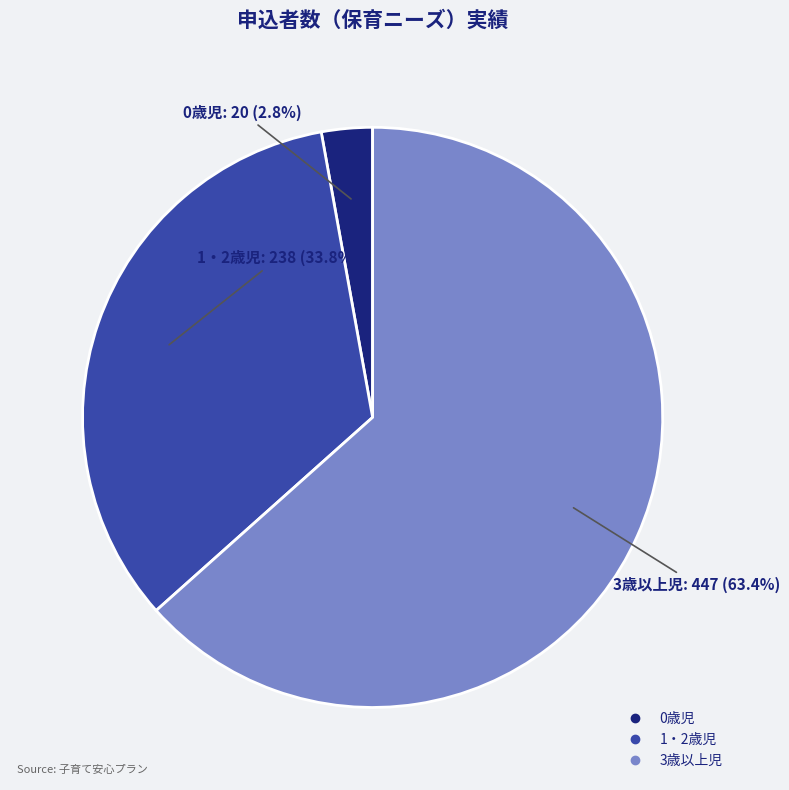

What percentage is the 0歳児 slice, to the nearest percent?

3%